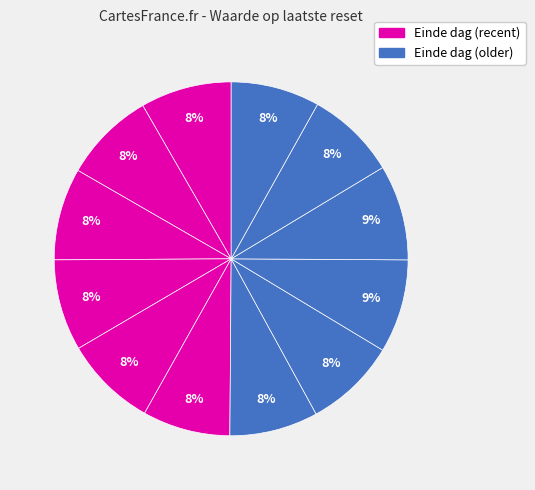

Is there a majority slice in this chart?

No